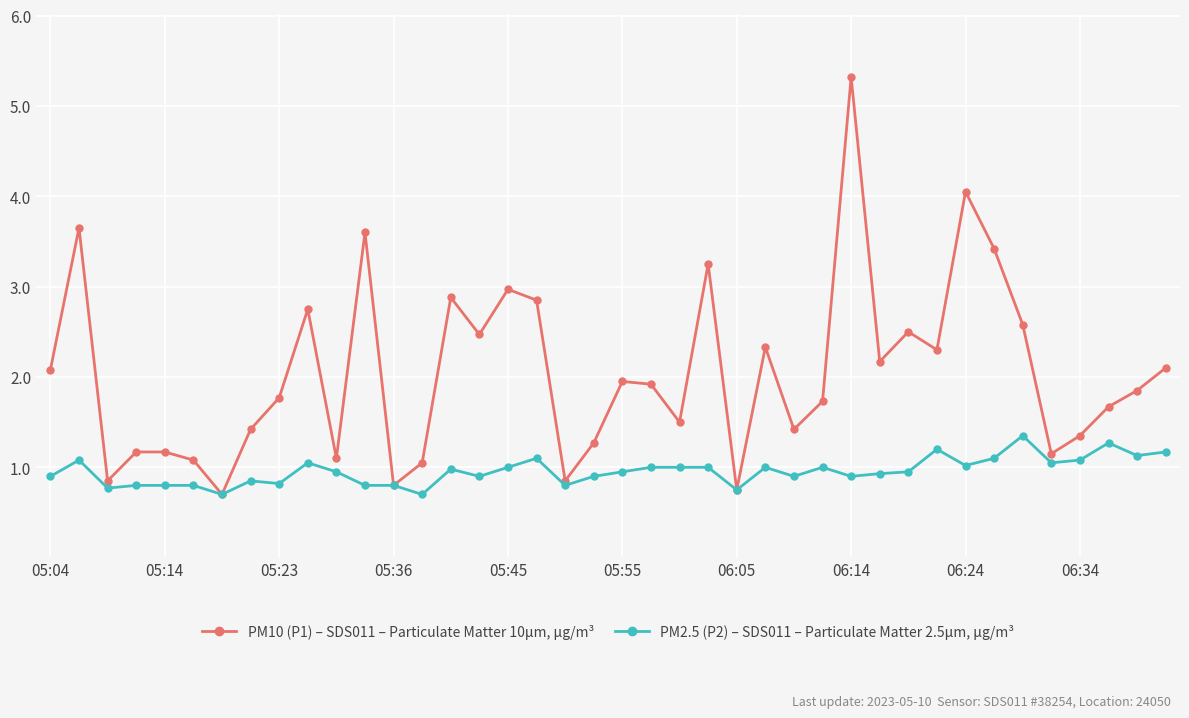

True or false: PM10 (P1) – SDS011 – Particulate Matter 10μm, μg/m³ has more than 0 points higher than both neighbors.

True